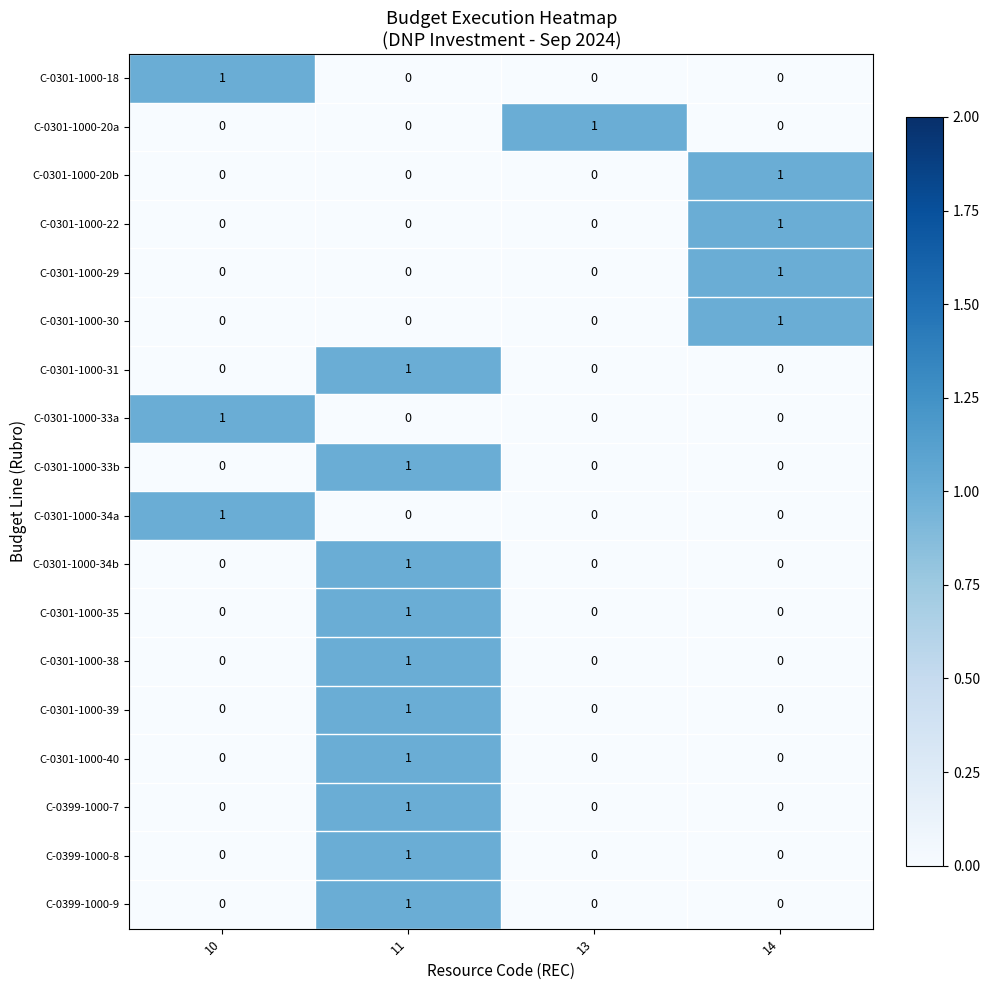

At how many categories does at least one series exceed 0?

4